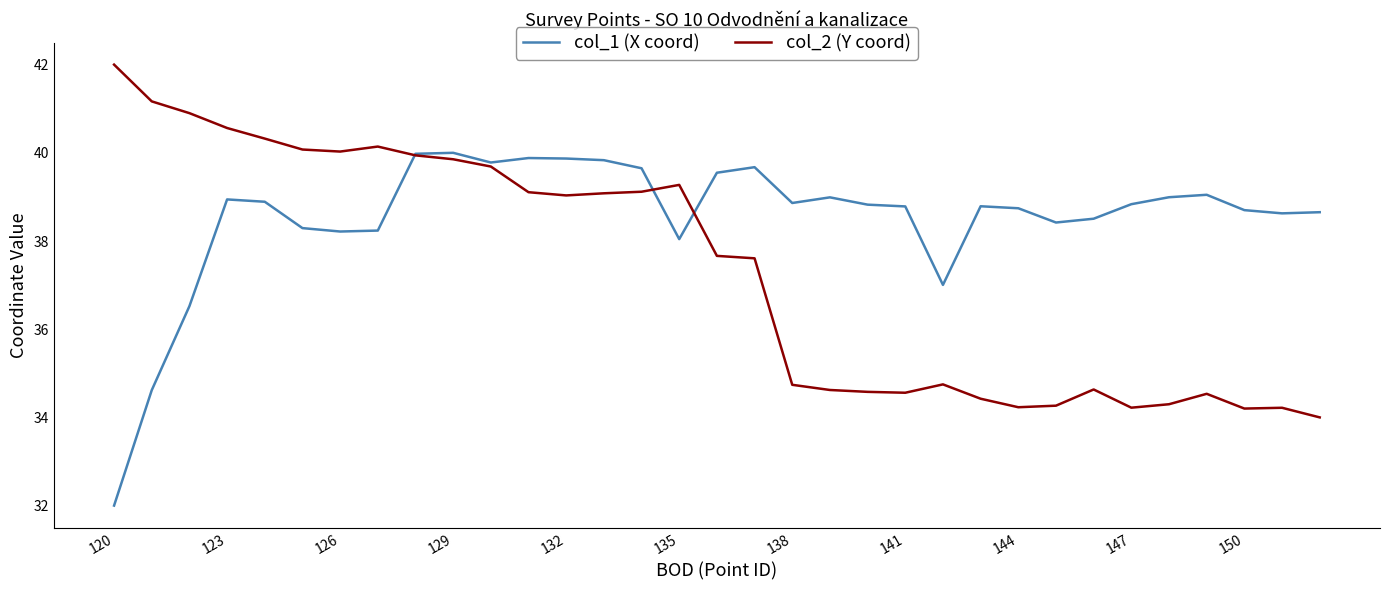

List the series in order of their overall mean, highest first.

col_1 (X coord), col_2 (Y coord)